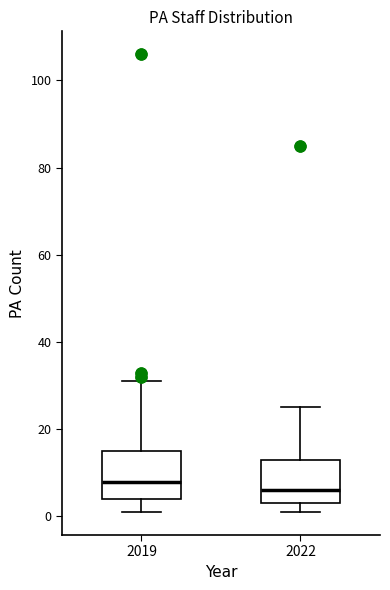

Reading left to right, read every box against the y-axis: the position of its median line, the range the box covers, and the ends of its whiskers. The values are not printed on the chart, so give them approximately, as read against the axis.

2019: median 8, box 4 to 16, whiskers 2 to 32
2022: median 6, box 4 to 14, whiskers 2 to 26